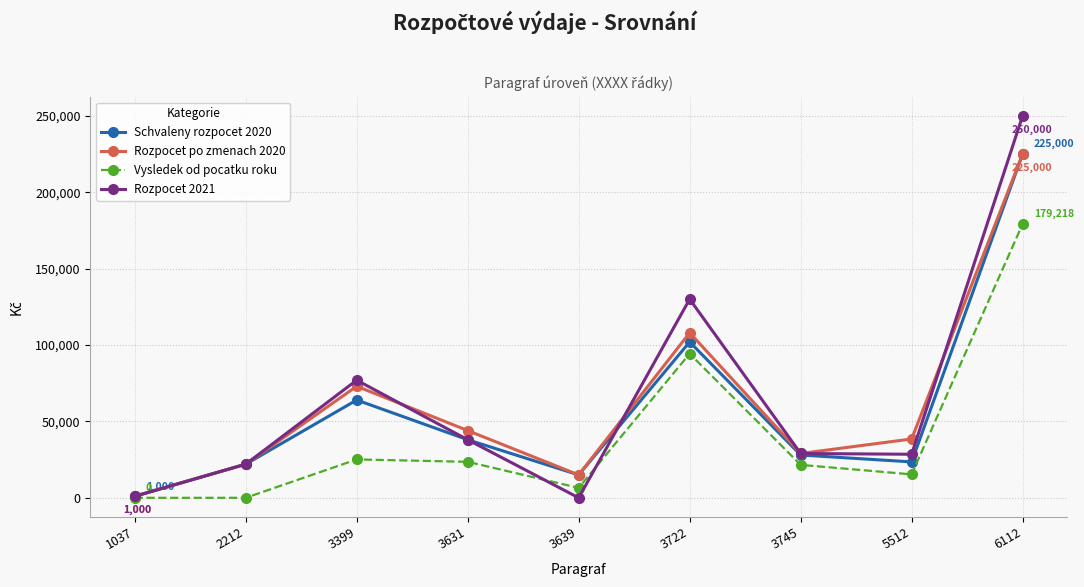

What is the total value across all series at 3722?

434292.5